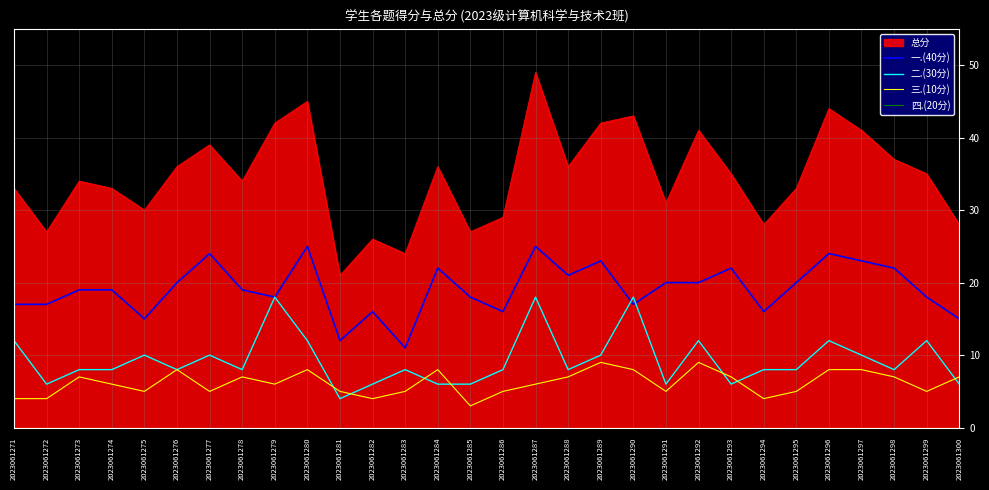

True or false: 三.(10分) has a value of 2 at 2023061281.

False